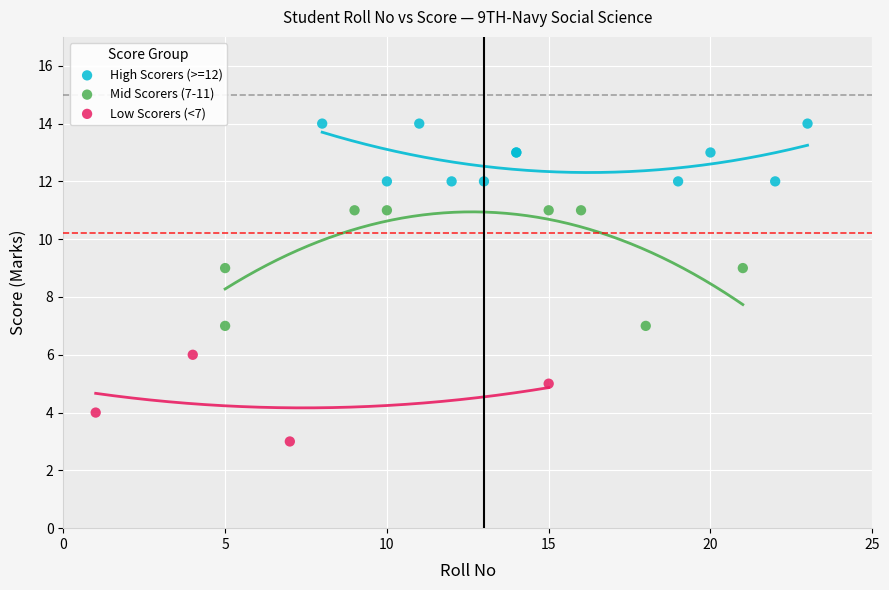

Which series reaches the minimum Y coordinate?

Low Scorers (<7)